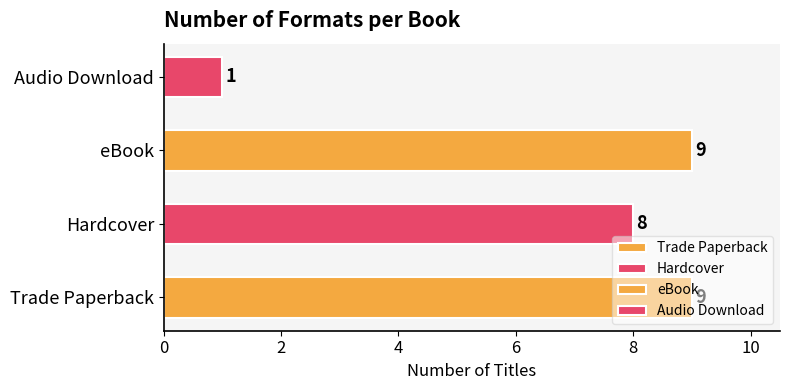

Does the chart contain any negative values?

No